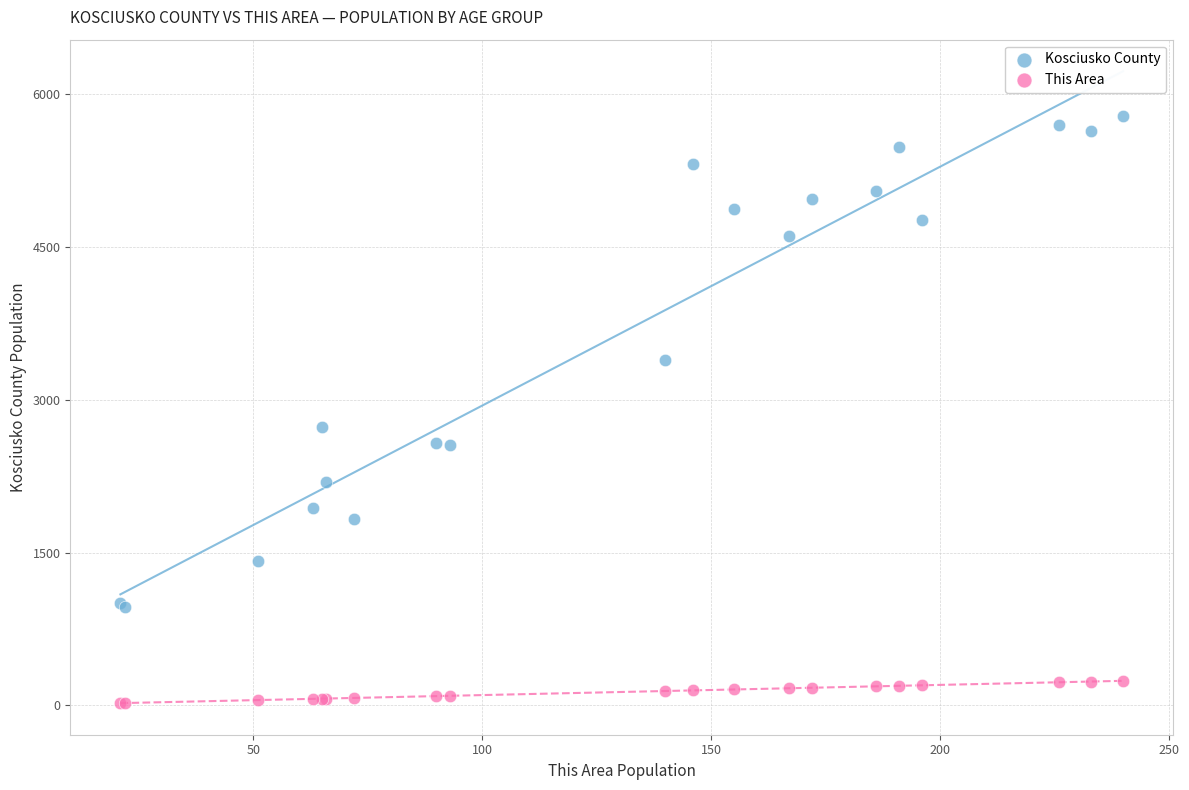

What is the X range (max minus min) for the scatter plot?

219